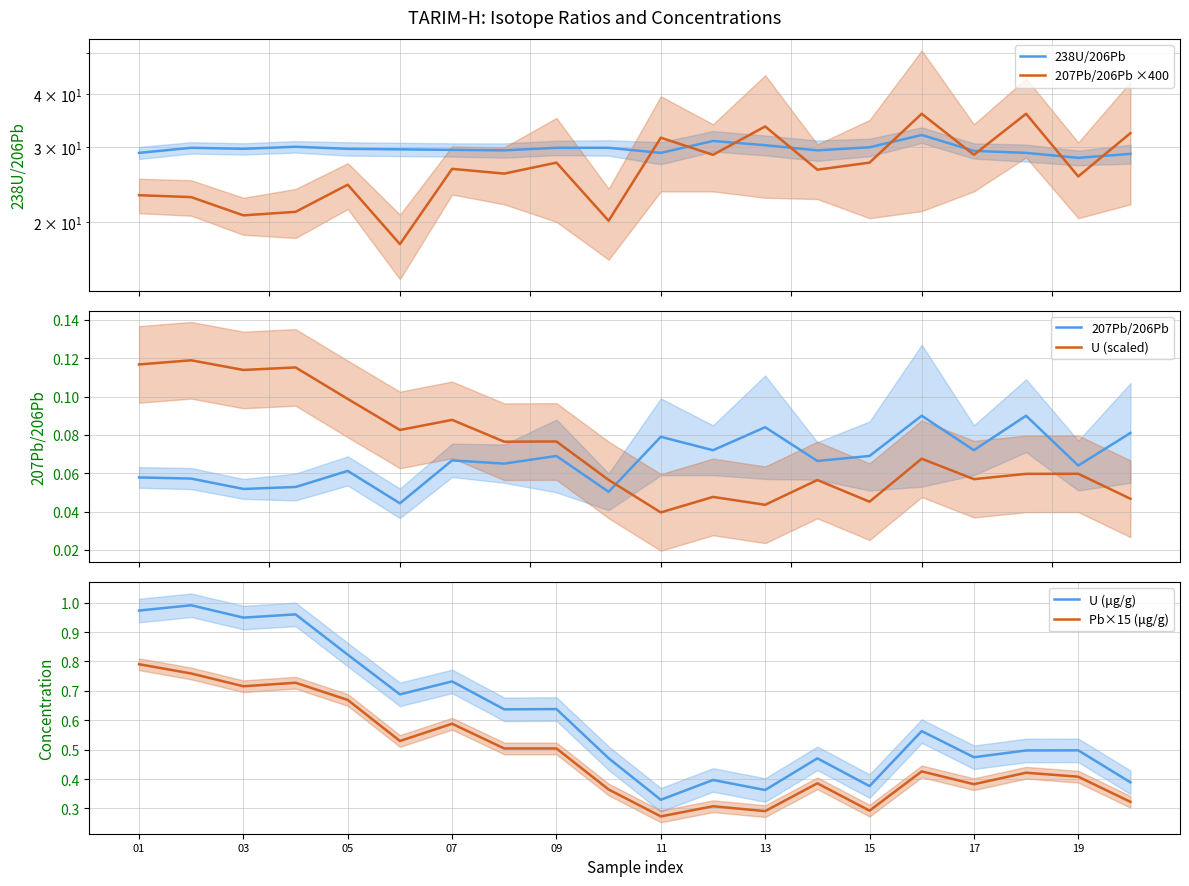

Reading left to right, extract all data points from this chart.

238U/206Pb: 29.1	29.9	29.8	30.1	29.8	29.7	29.6	29.5	29.9	29.9	29.1	31.0	30.3	29.5	30.0	32.1	29.4	29.1	28.3	28.9
207Pb/206Pb ×400: 23.1	22.9	20.7	21.1	24.5	17.7	26.7	26.0	27.6	20.1	31.6	28.8	33.6	26.6	27.6	36.0	28.8	36.0	25.6	32.4
207Pb/206Pb: 0.1	0.1	0.1	0.1	0.1	0.0	0.1	0.1	0.1	0.1	0.1	0.1	0.1	0.1	0.1	0.1	0.1	0.1	0.1	0.1
U (scaled): 0.1	0.1	0.1	0.1	0.1	0.1	0.1	0.1	0.1	0.1	0.0	0.0	0.0	0.1	0.0	0.1	0.1	0.1	0.1	0.0
U (μg/g): 1.0	1.0	0.9	1.0	0.8	0.7	0.7	0.6	0.6	0.5	0.3	0.4	0.4	0.5	0.4	0.6	0.5	0.5	0.5	0.4
Pb×15 (μg/g): 0.8	0.8	0.7	0.7	0.7	0.5	0.6	0.5	0.5	0.4	0.3	0.3	0.3	0.4	0.3	0.4	0.4	0.4	0.4	0.3